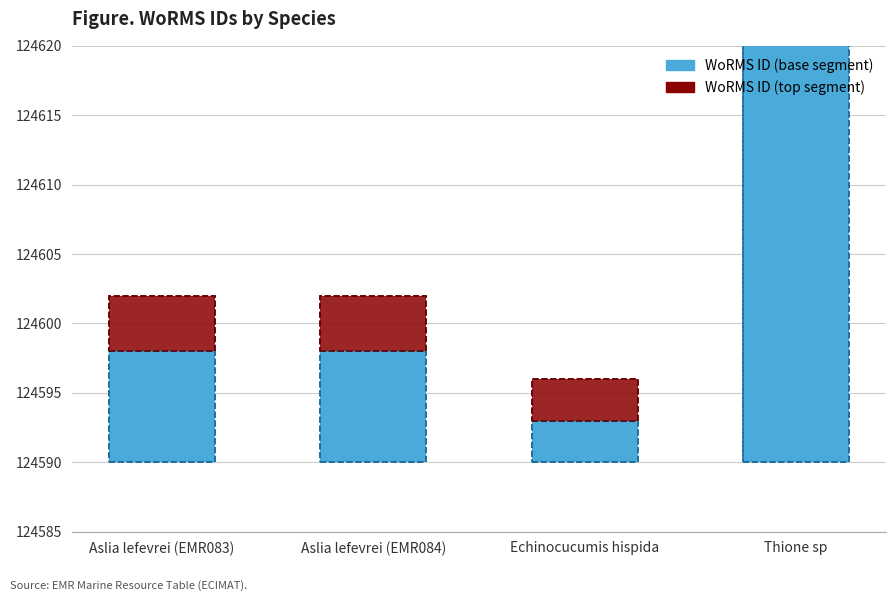

What is the value of the WoRMS ID (base) bar at the 2nd from the left?

8